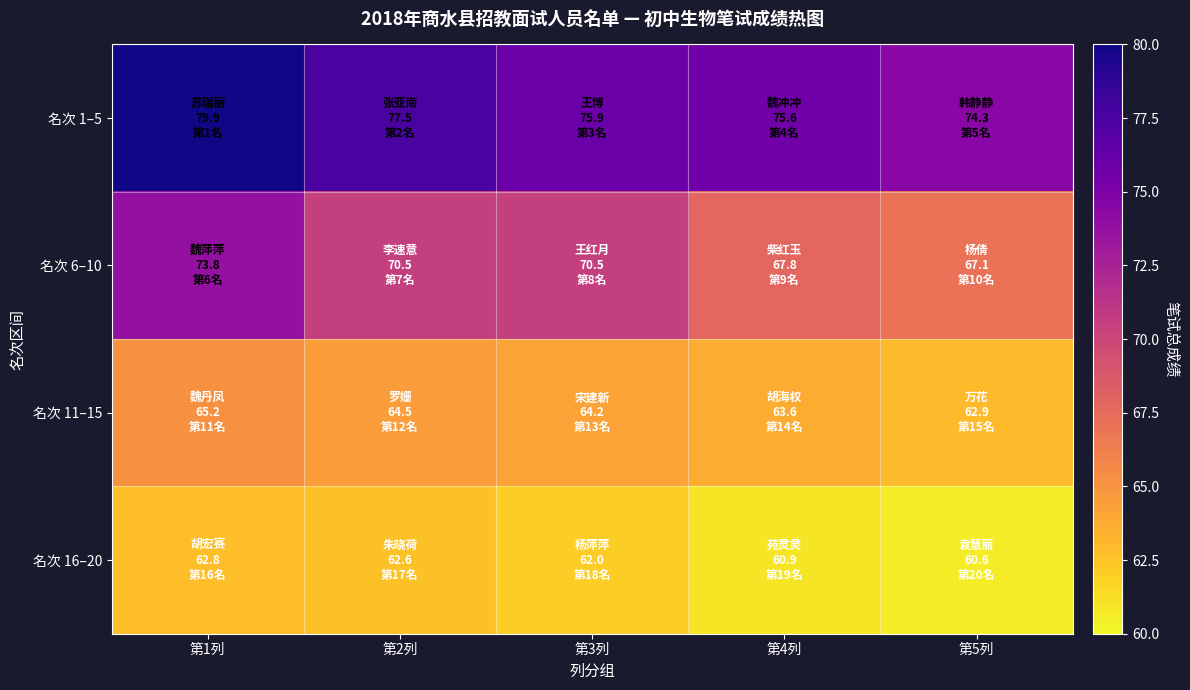

How many categories are shown in the chart?

5